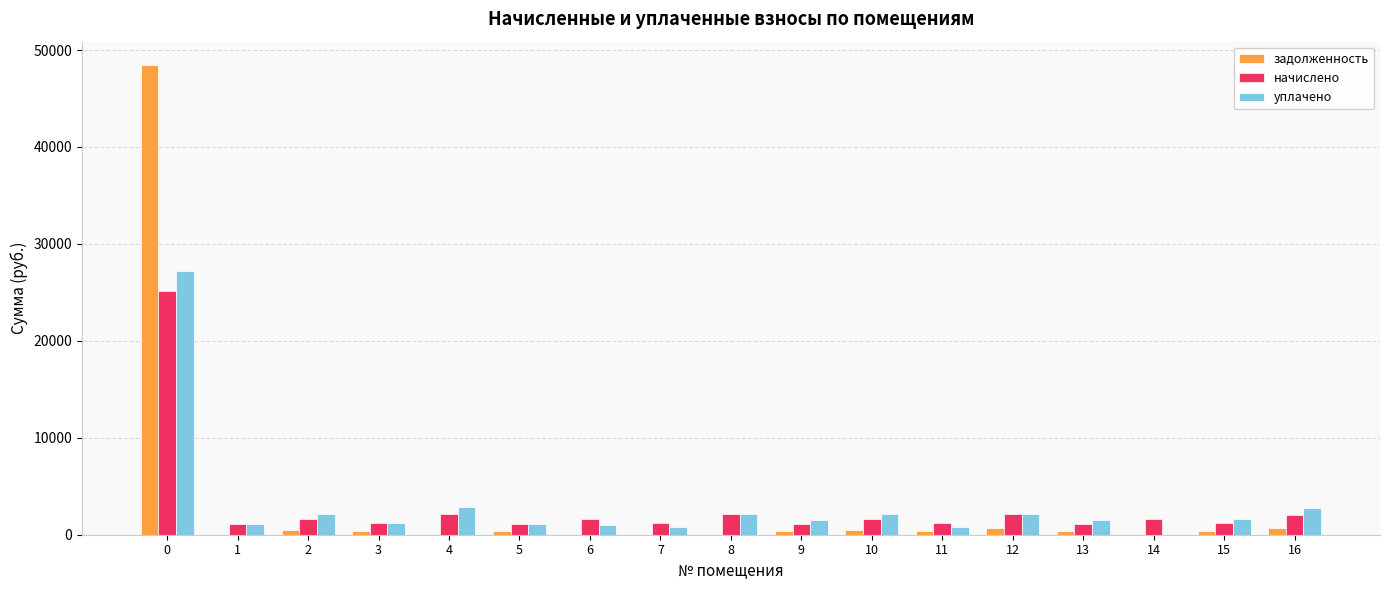

What is the sum of all задолженность values?

53199.8